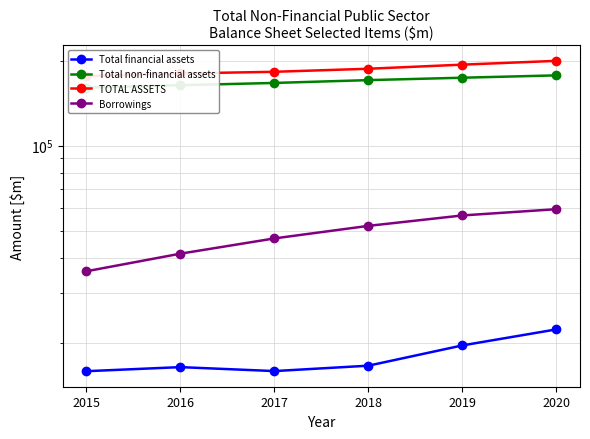

True or false: Total non-financial assets and Borrowings cross at least once.

False